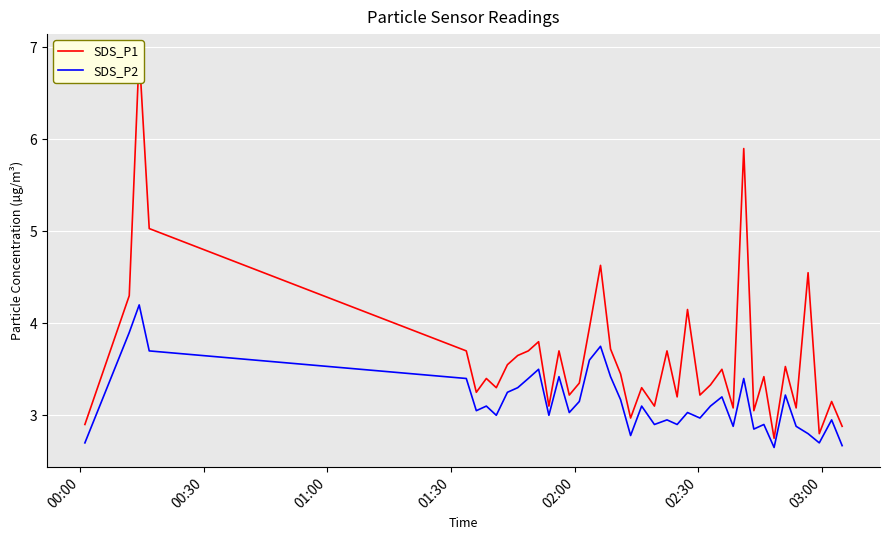

At how many categories does at least one series exceed 6?

1